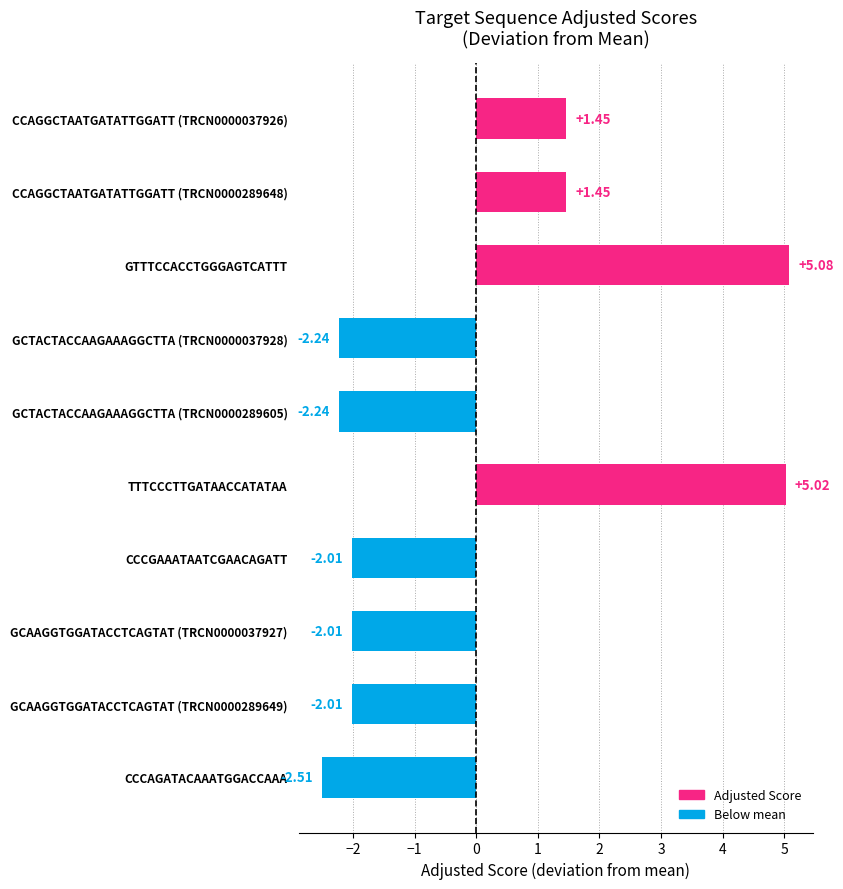

What is the maximum value shown in the chart?

5.1